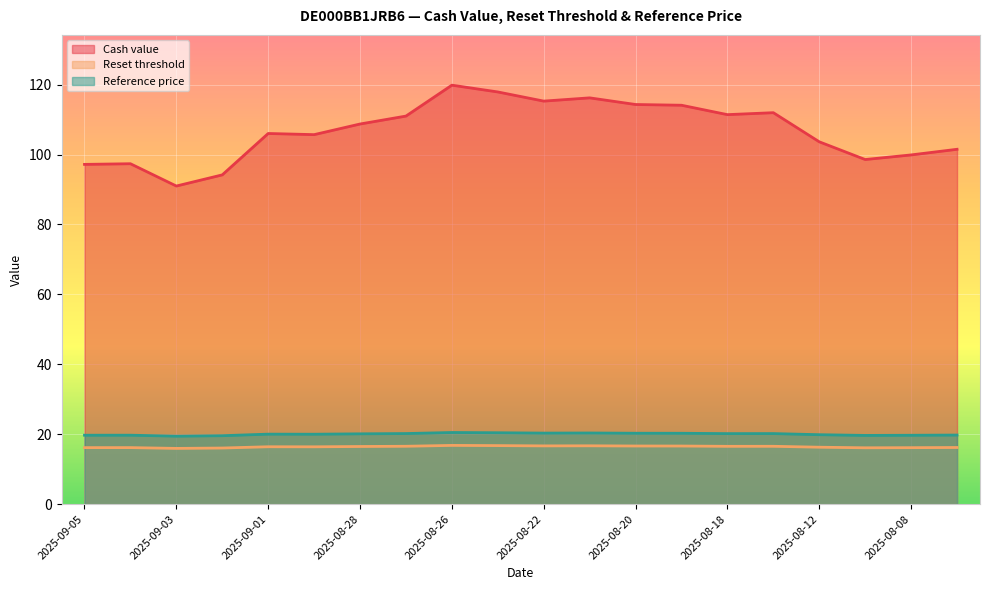

The value of Cash value at 2025-08-22 is 115.3. True or false?

True